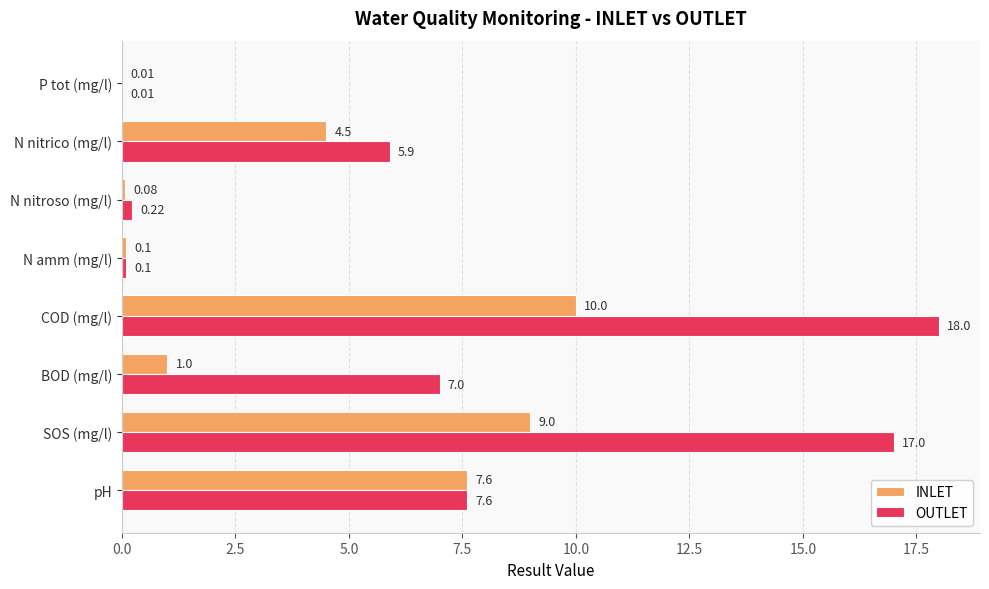

At which label does INLET reach its peak?

COD (mg/l)